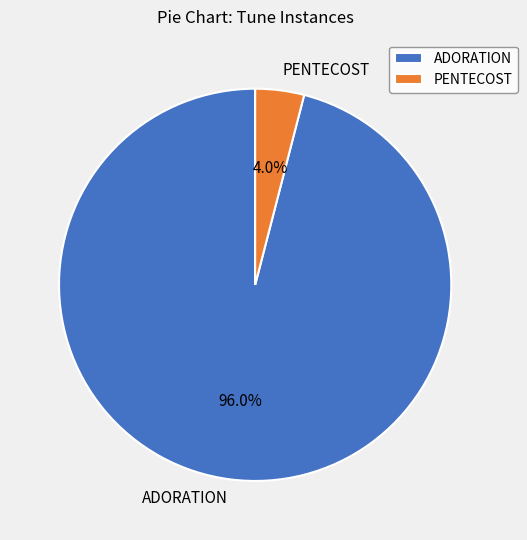

How many segments does this pie chart have?

2